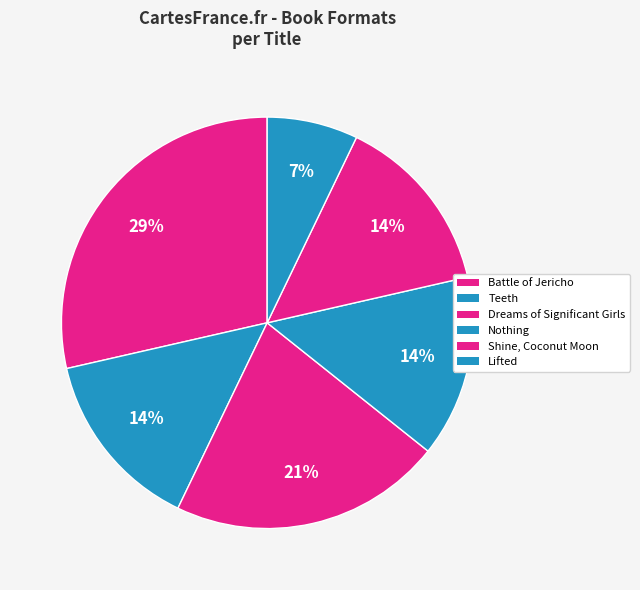

Count the number of slices in the pie.

6